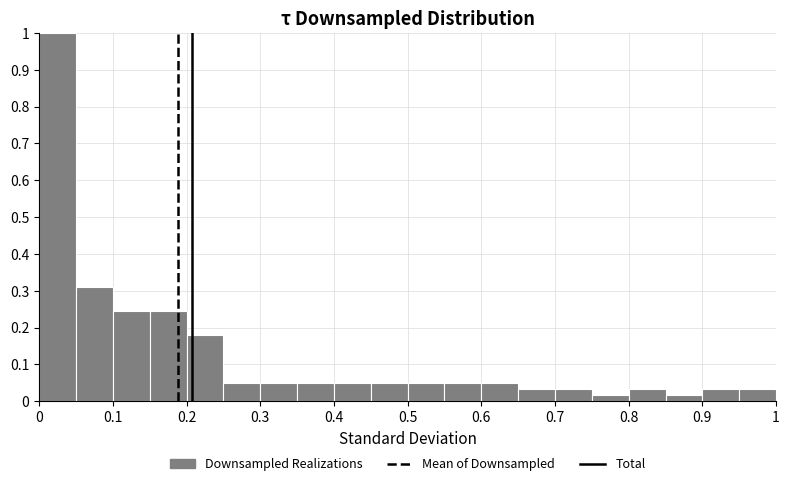

Which range on the x-axis has the tallest bar?

0.00 to 0.05